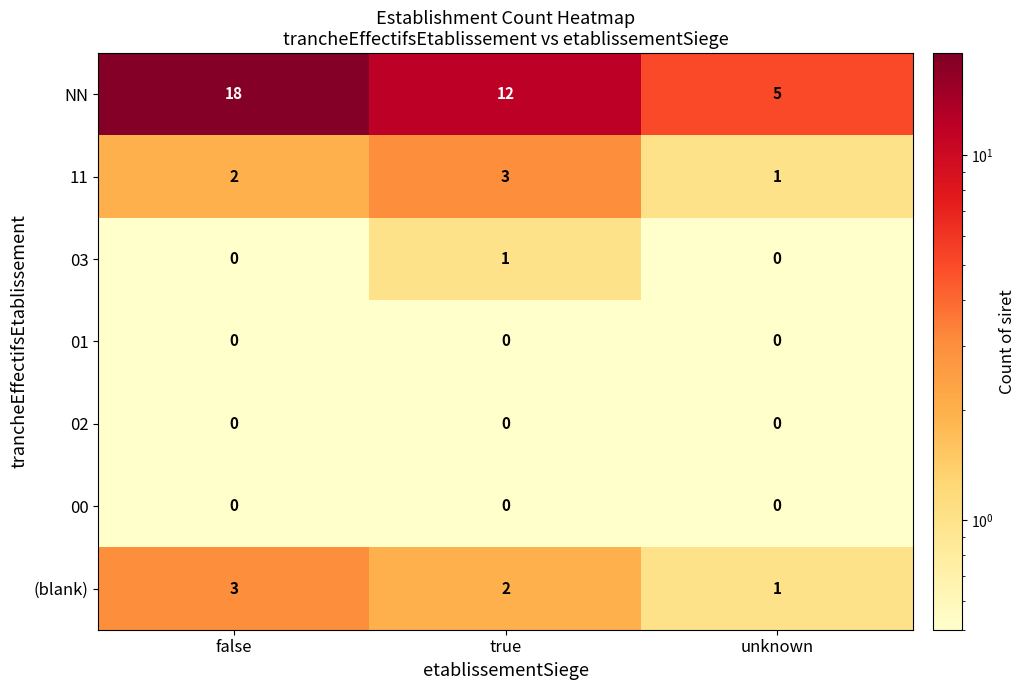

At how many categories does at least one series exceed 6?

2